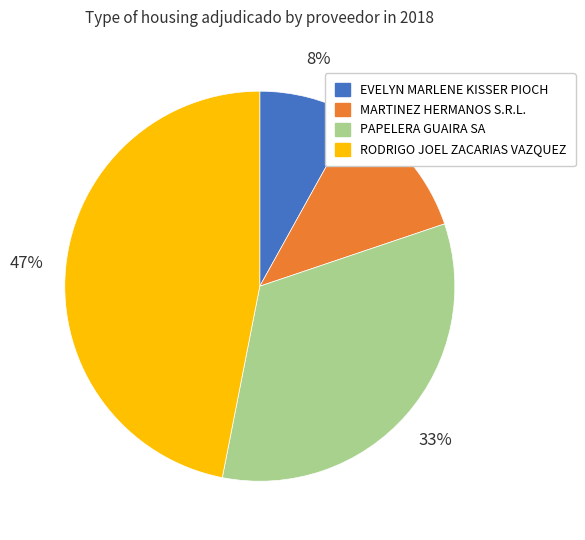

To the nearest percent, what portion does EVELYN MARLENE KISSER PIOCH represent?

8%